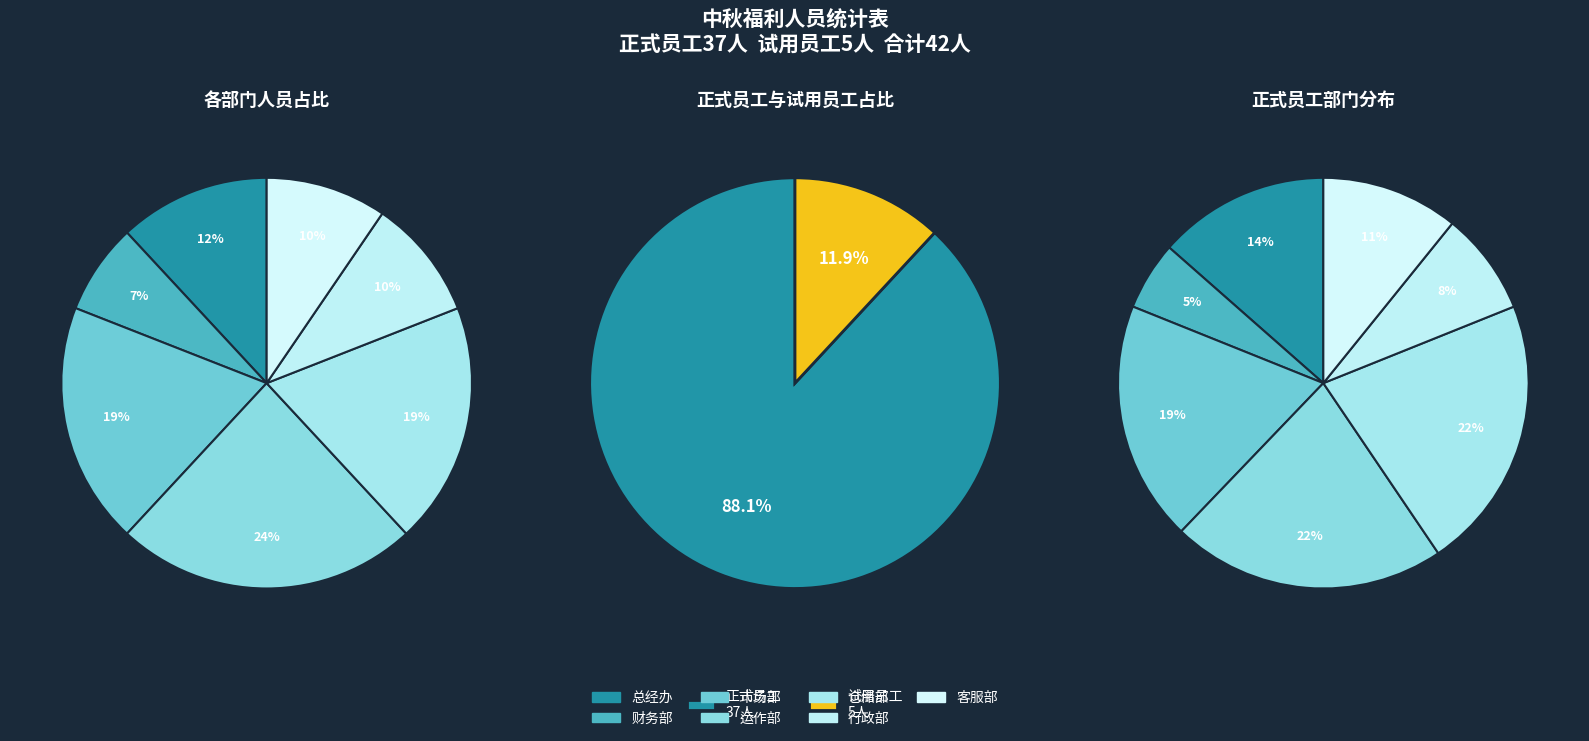

Is the sum of 客服部 and 市场部 greater than half?

No